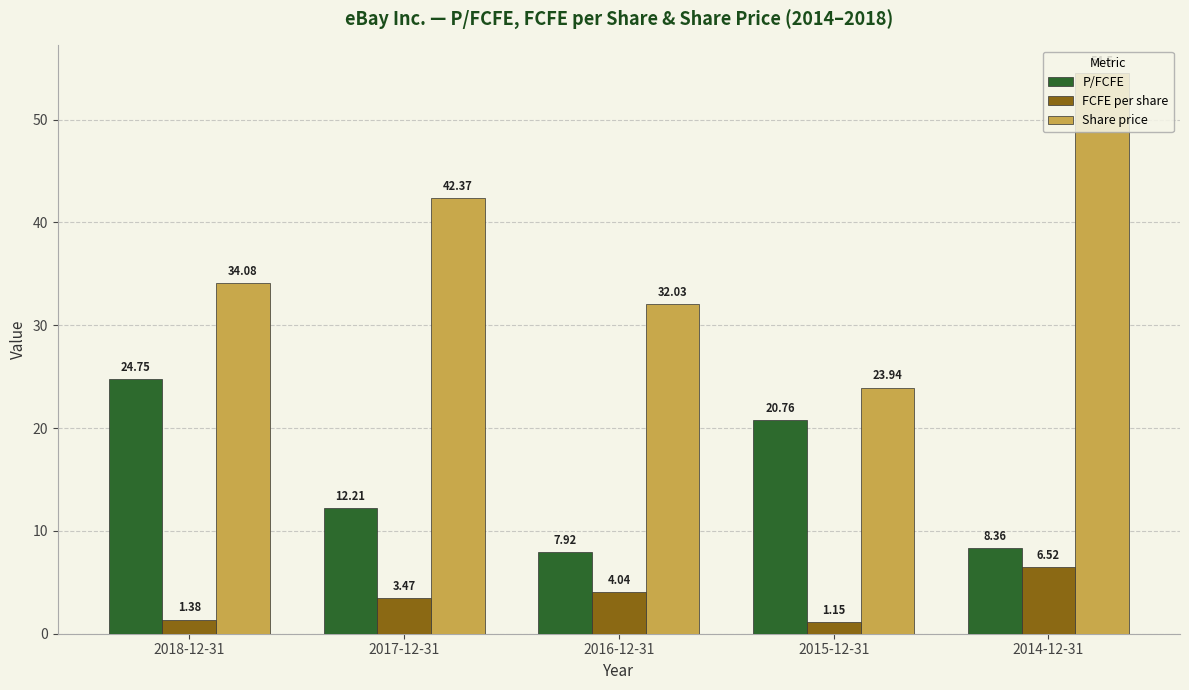

At 2014-12-31, list the series in order from largest to smallest.

Share price, P/FCFE, FCFE per share